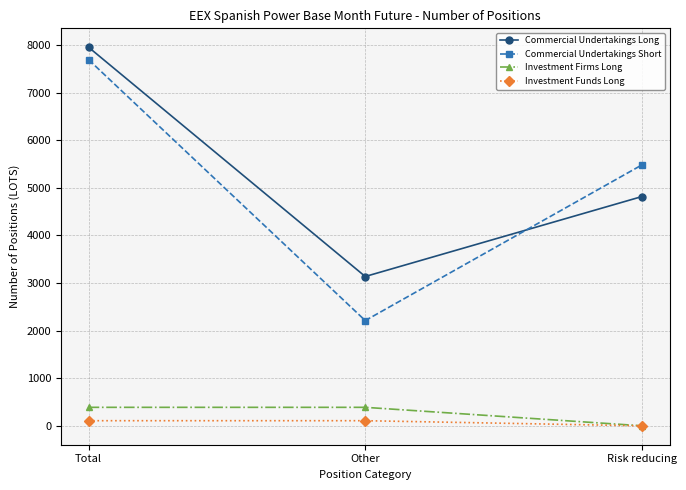

What is the sum of the Commercial Undertakings Short values at Other and Risk reducing?

7693